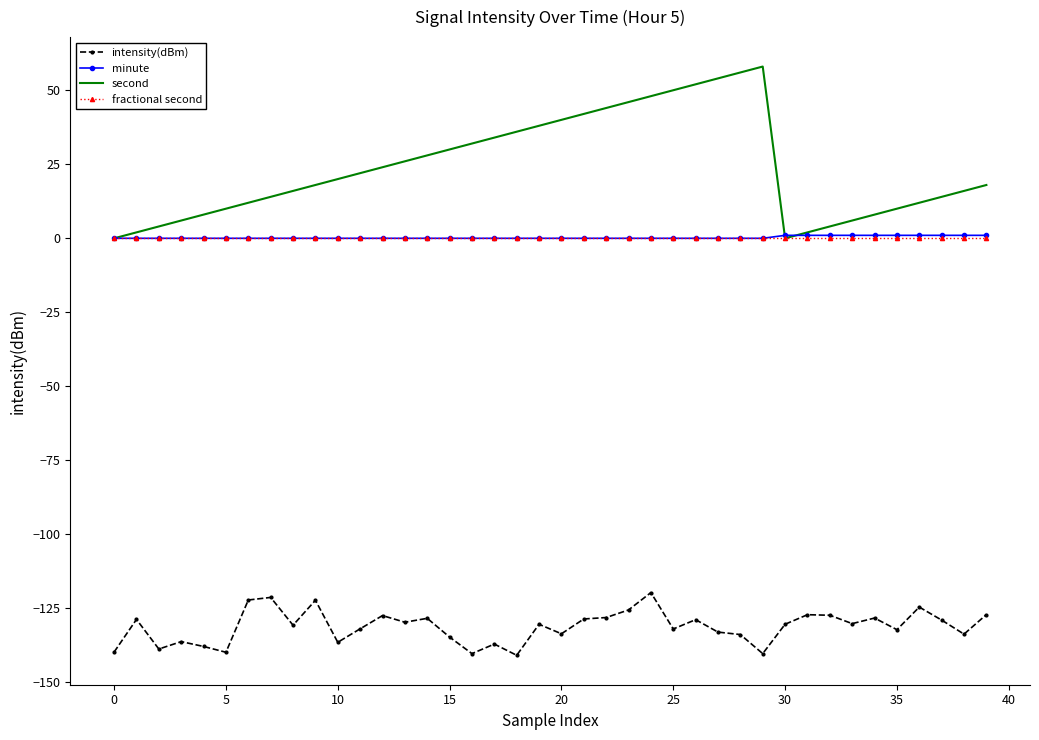

True or false: intensity(dBm) and second intersect in this chart.

False